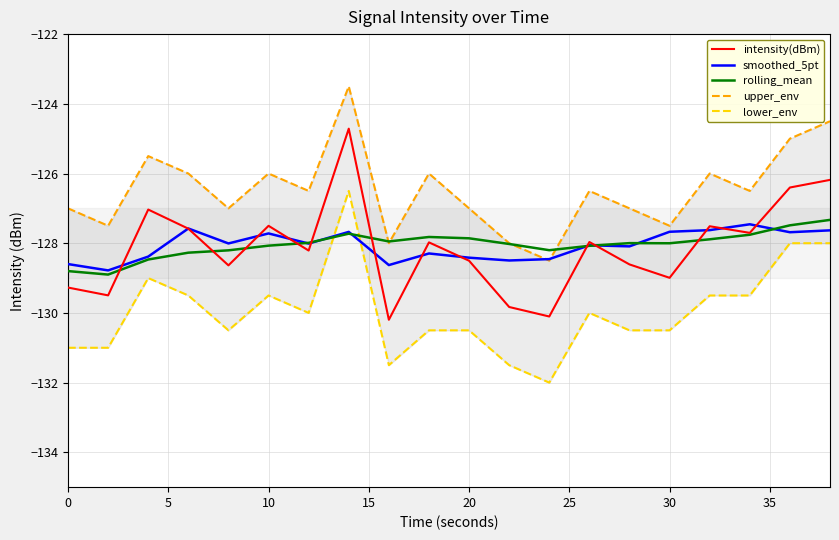

After their last crossing, which series has the higher values: smoothed_5pt or rolling_mean?

rolling_mean